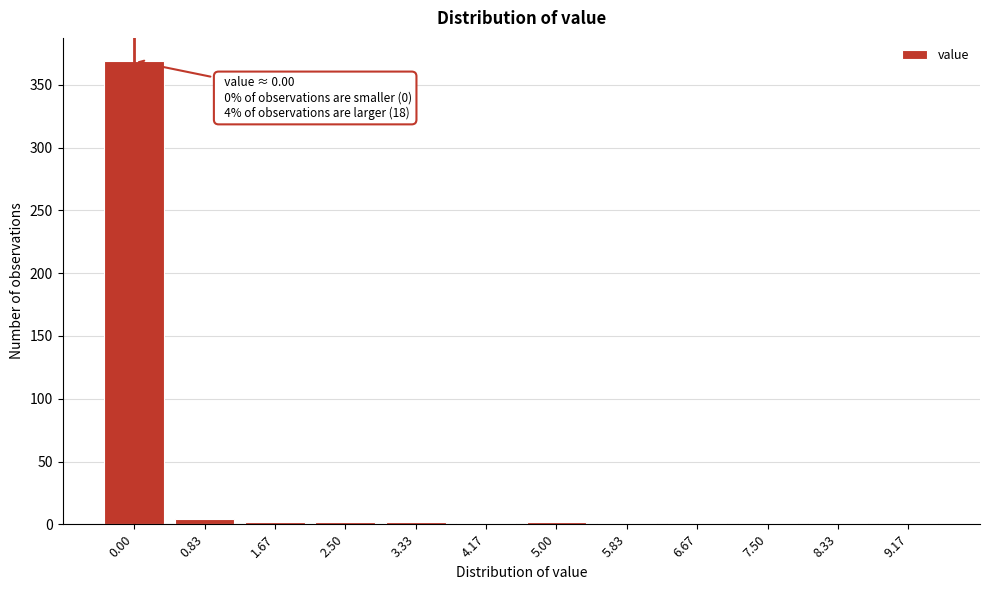

What is the sum of all values?

387